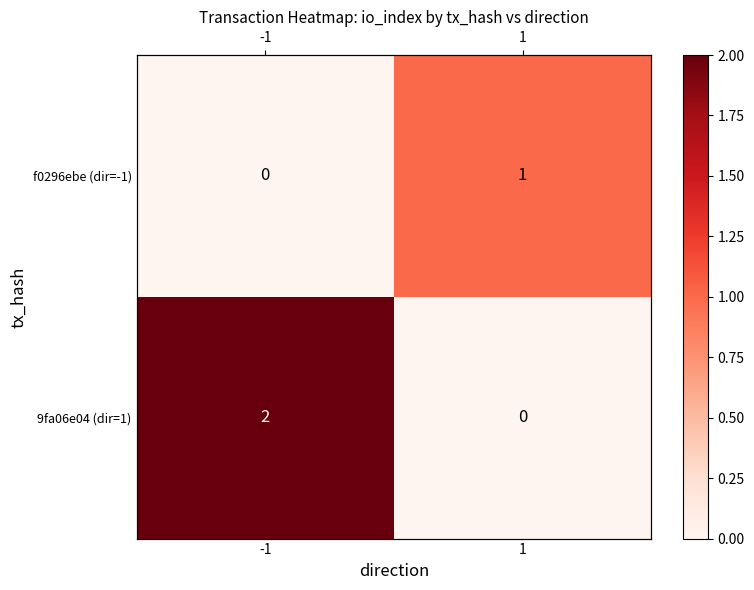

At how many categories does at least one series exceed 1?

1